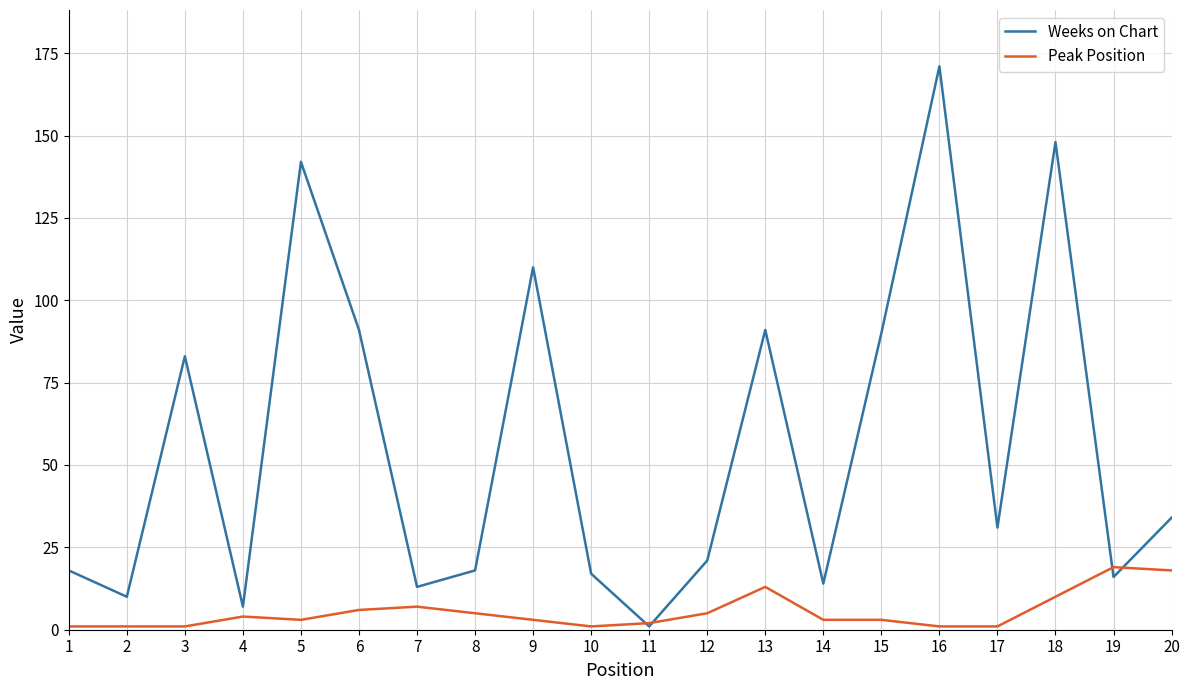

Reading left to right, list all the values displayed in this chart.

Weeks on Chart: 1=18	2=10	3=83	4=7	5=142	6=91	7=13	8=18	9=110	10=17	11=1	12=21	13=91	14=14	15=90	16=171	17=31	18=148	19=16	20=34
Peak Position: 1=1	2=1	3=1	4=4	5=3	6=6	7=7	8=5	9=3	10=1	11=2	12=5	13=13	14=3	15=3	16=1	17=1	18=10	19=19	20=18